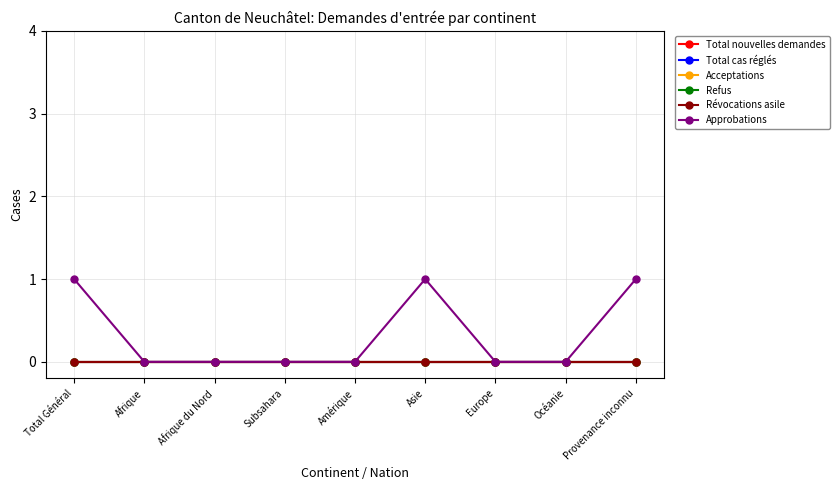

True or false: Révocations asile has more than 0 interior local peaks.

False